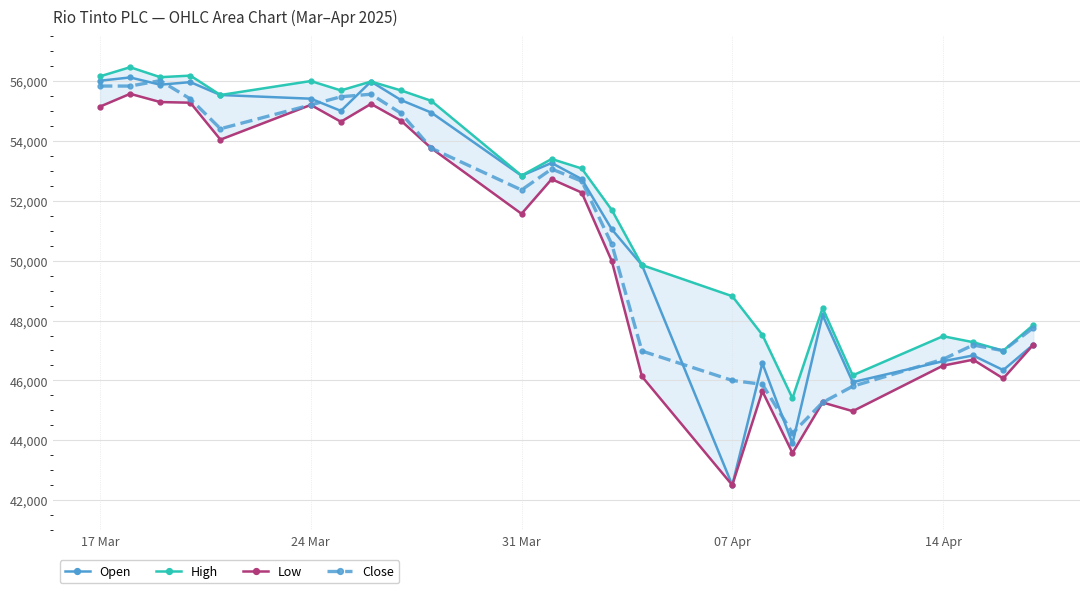

The value of High at 17 Mar is 95987. True or false?

False